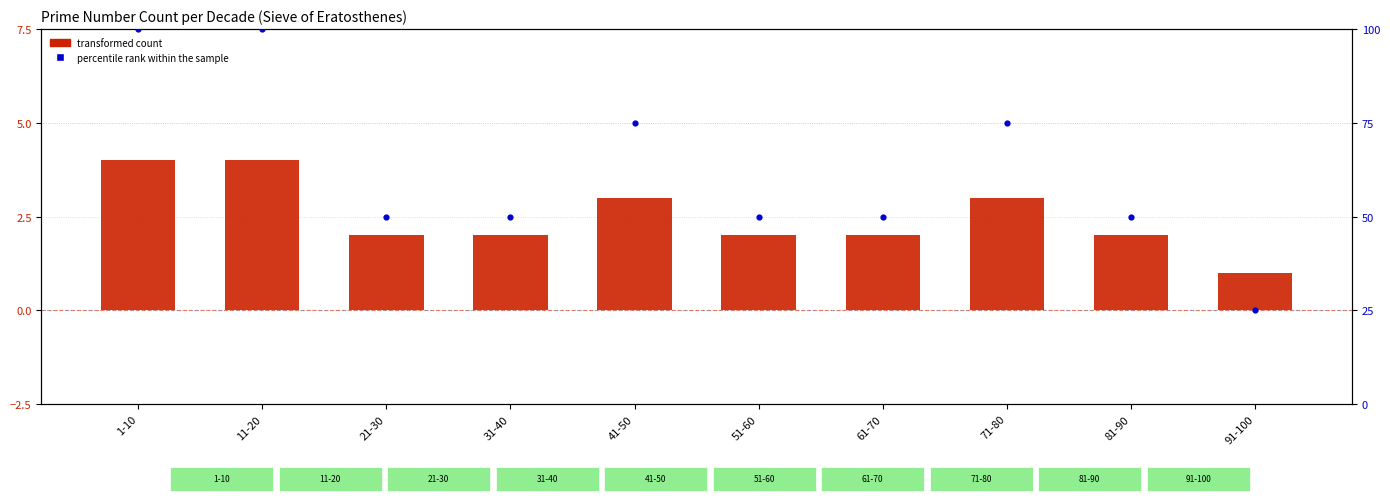

Is the value of transformed count at 61-70 greater than the value of percentile rank within the sample at 51-60?

No